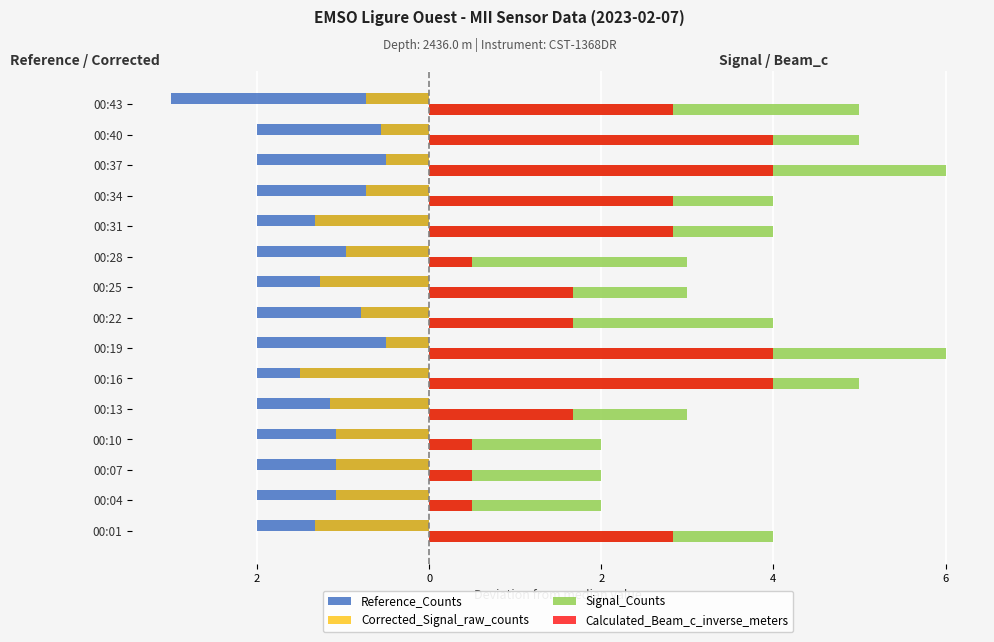

What are all the series names shown in the legend?

Reference_Counts, Corrected_Signal_raw_counts, Signal_Counts, Calculated_Beam_c_inverse_meters